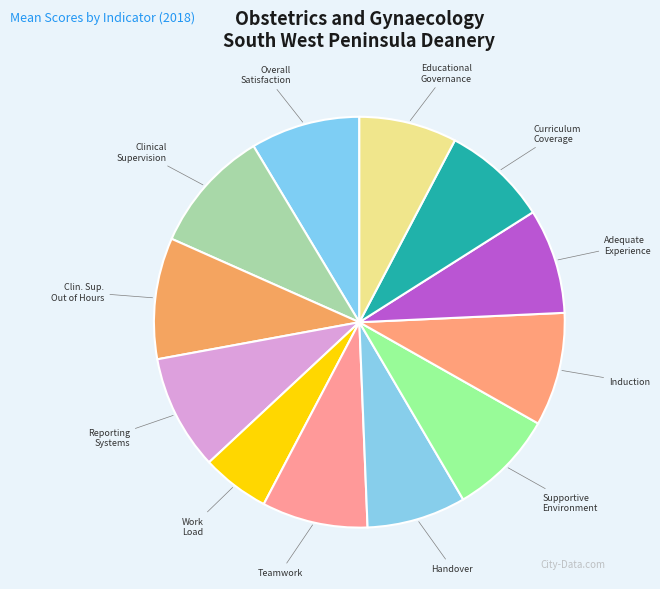

To the nearest percent, what is the average slice percentage?

8%